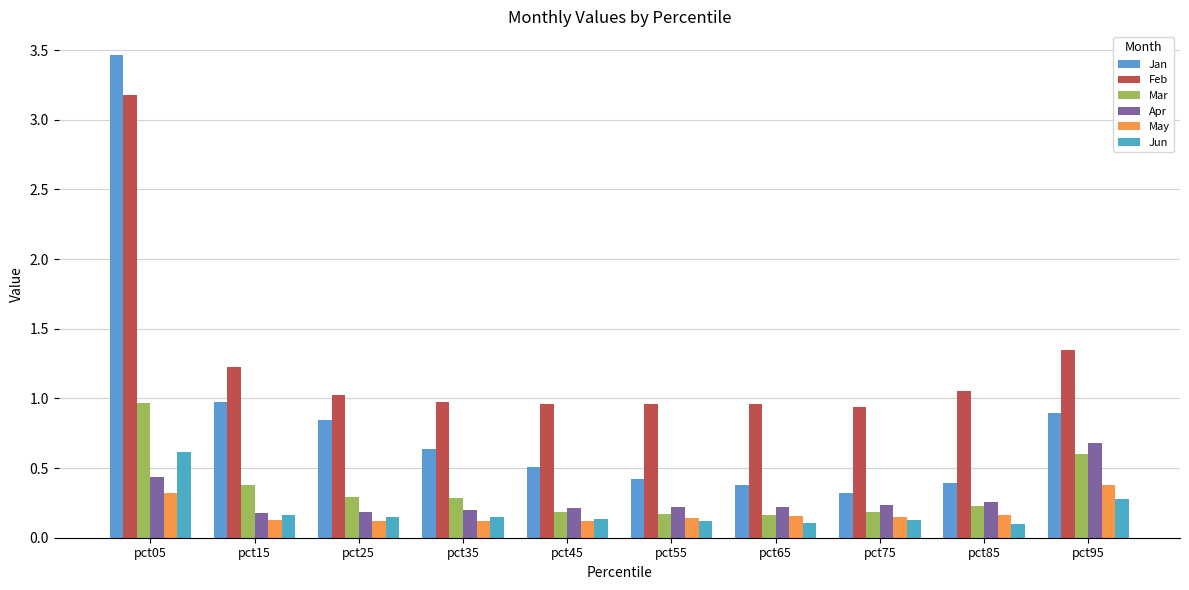

How many categories are shown in the chart?

10